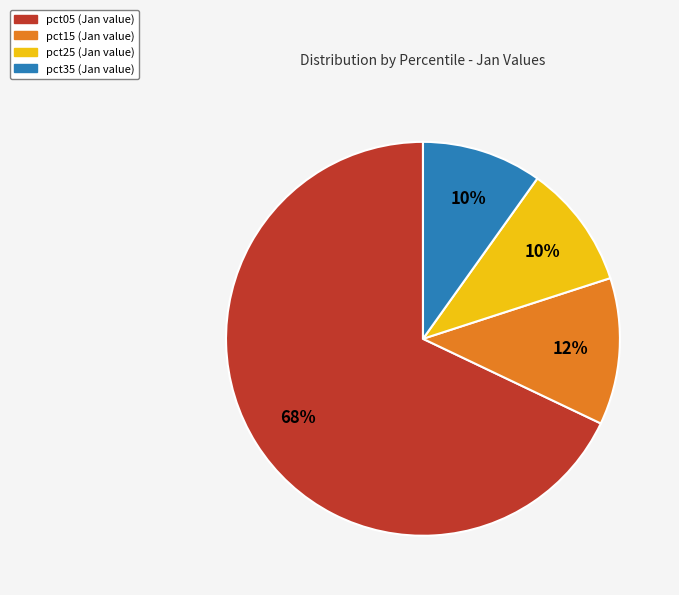

How many slices are in this pie chart?

4